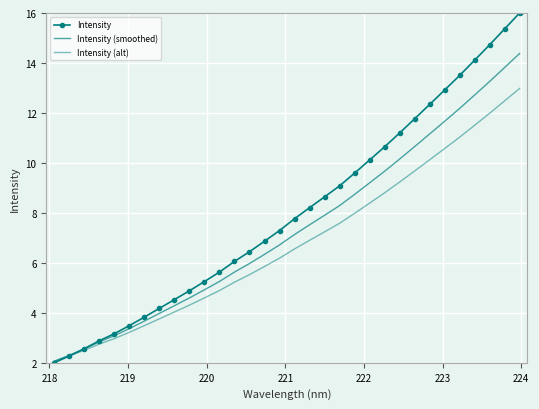

True or false: Intensity (smoothed) has more than 2 points higher than both neighbors.

False